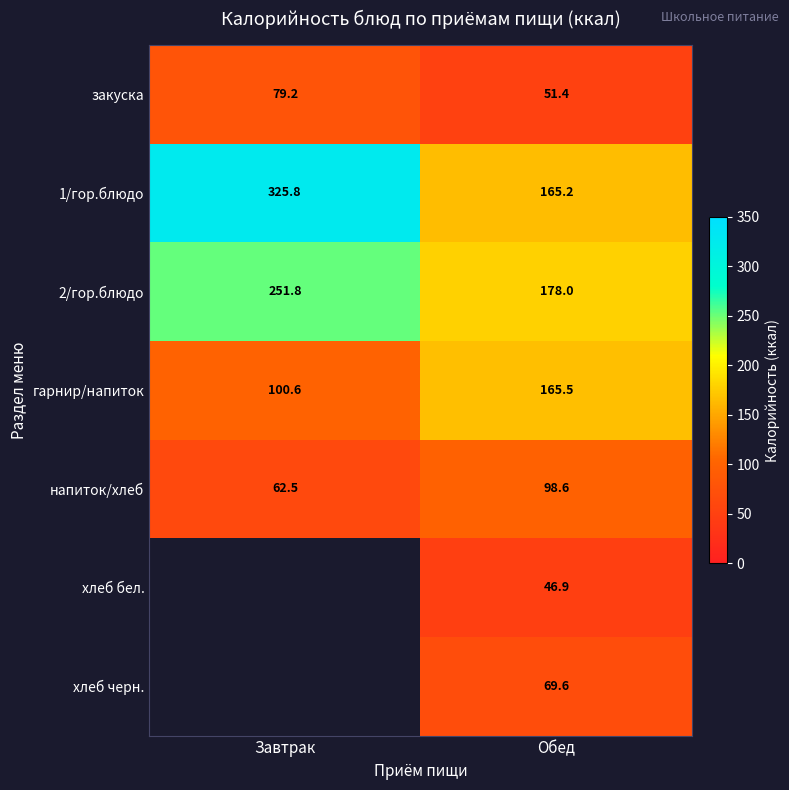

Is it true that закуска equals 79.2 at Завтрак?

True